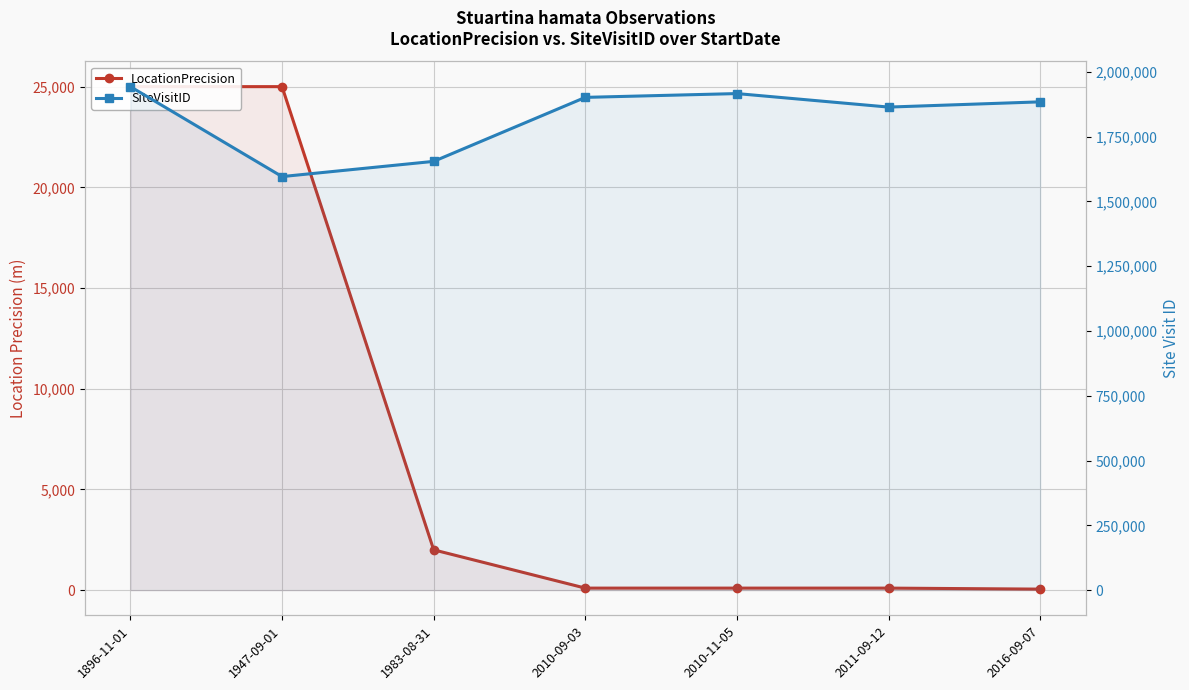

At which category is the sum across all series the highest?

1896-11-01